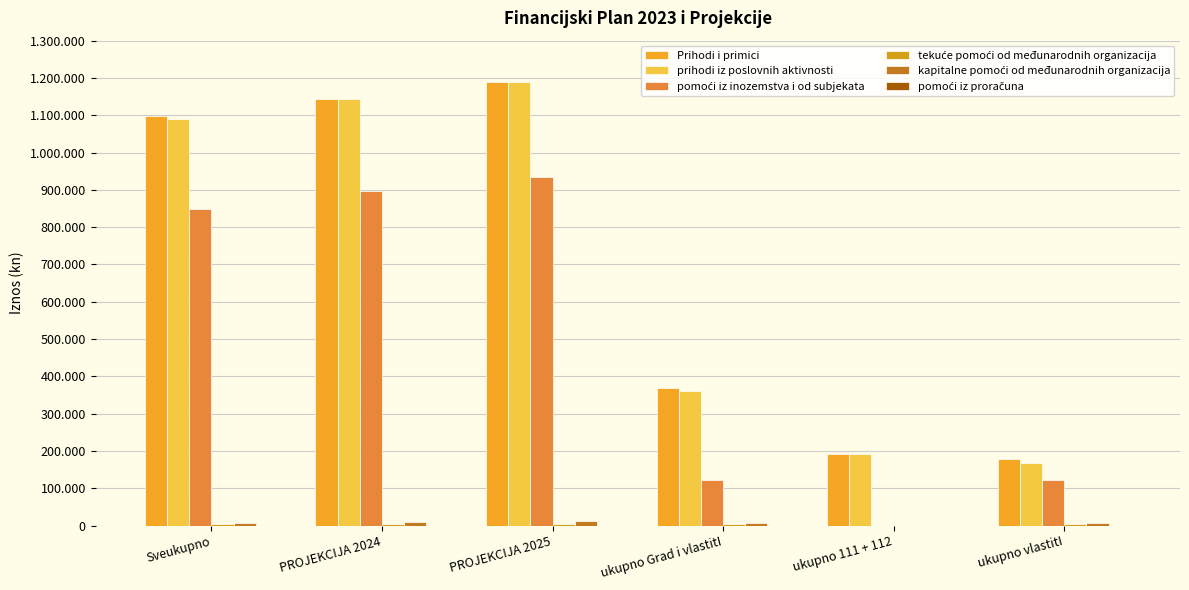

Between Sveukupno and ukupno vlastitI, which series saw the biggest shift?

Prihodi i primici